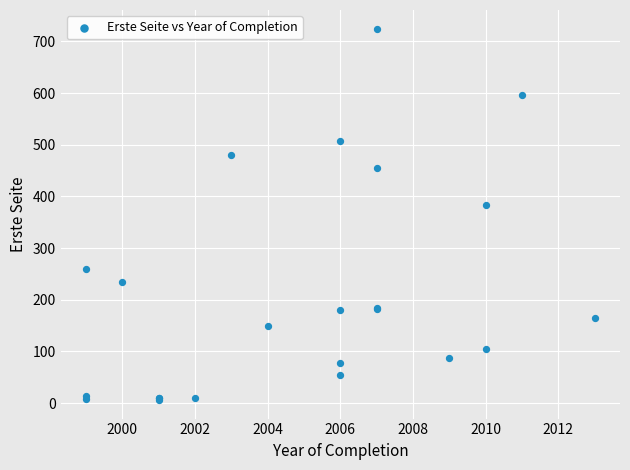

What Y value in the scatter plot is closest to 365?

383